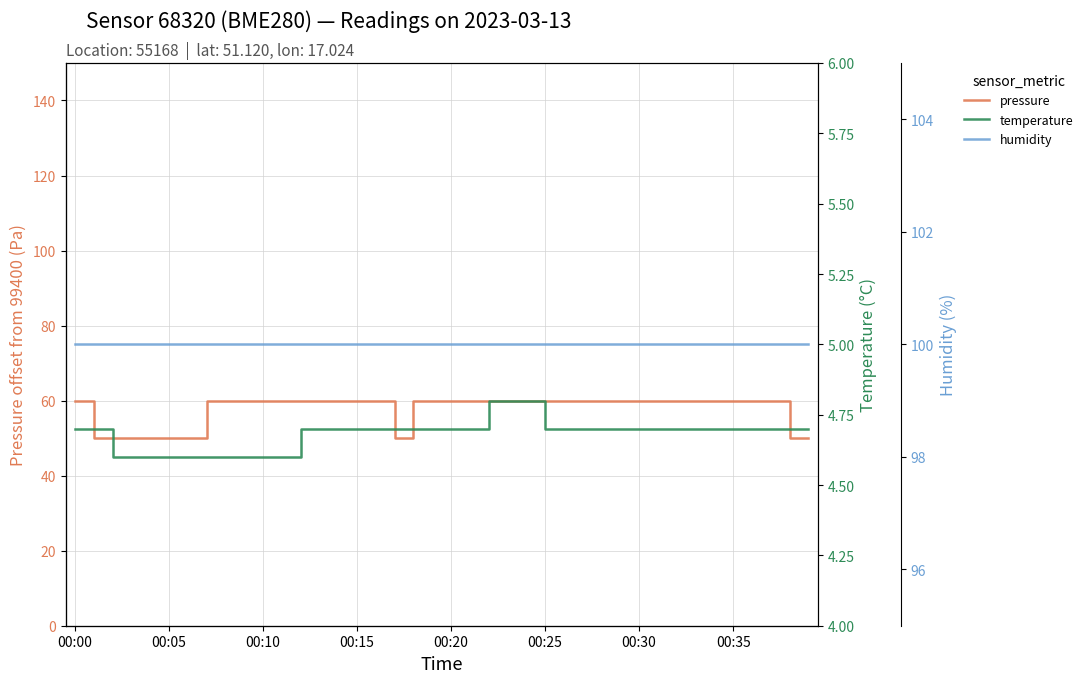

True or false: temperature and pressure intersect in this chart.

False